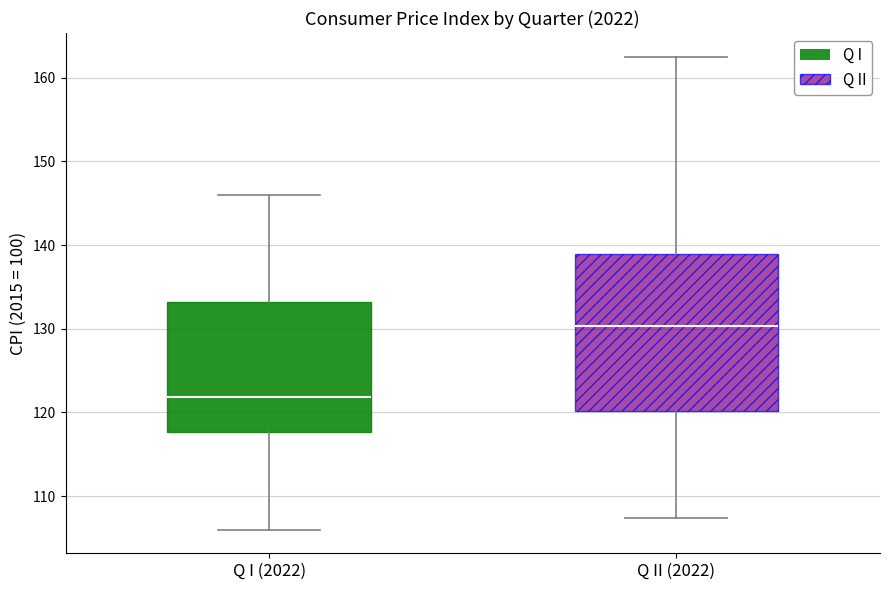

Which box's median line is the highest?

Q II (2022)